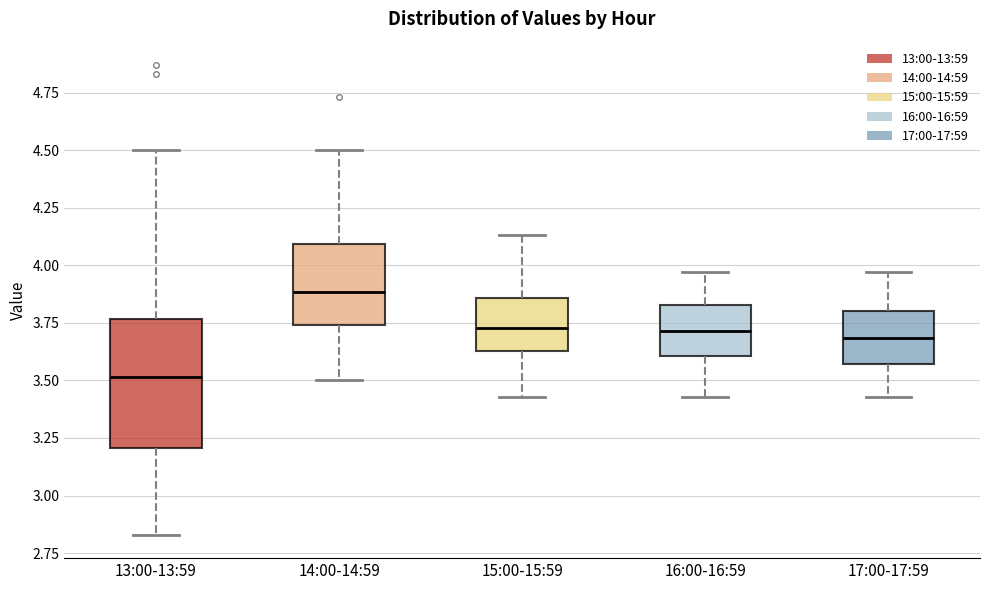

Comparing the boxes themselves (not the whiskers), which one is the tallest?

13:00-13:59